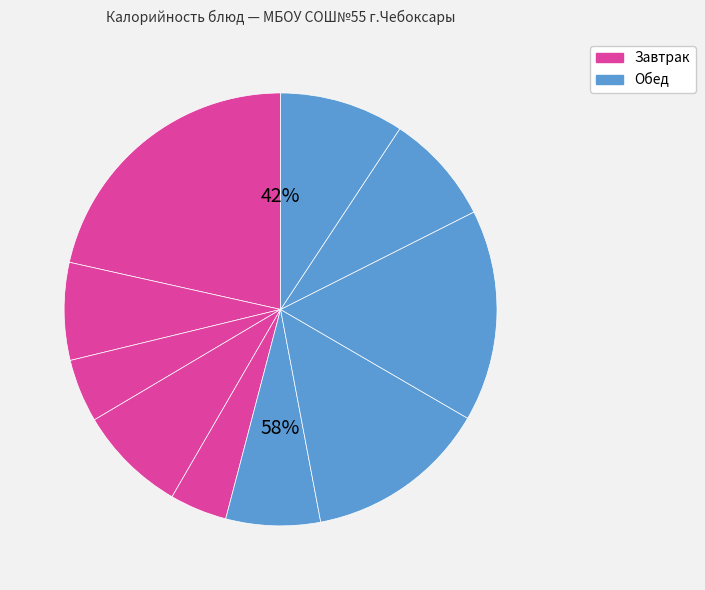

True or false: Каша овсяная молочная accounts for 22% of the total.

True